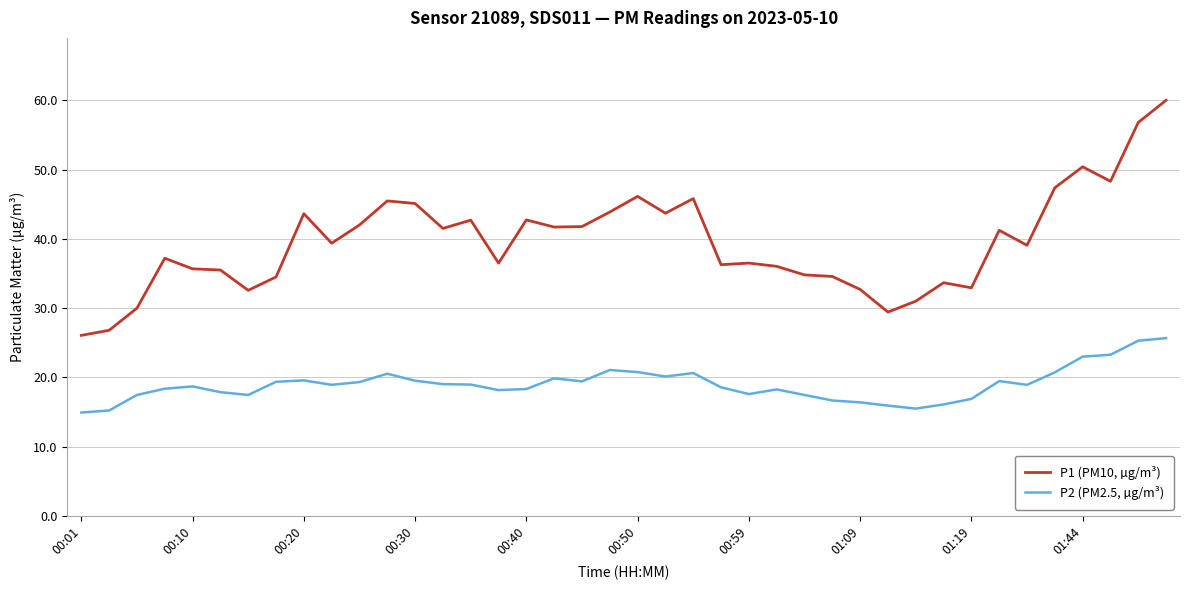

True or false: P1 (PM10, µg/m³) and P2 (PM2.5, µg/m³) cross at least once.

False